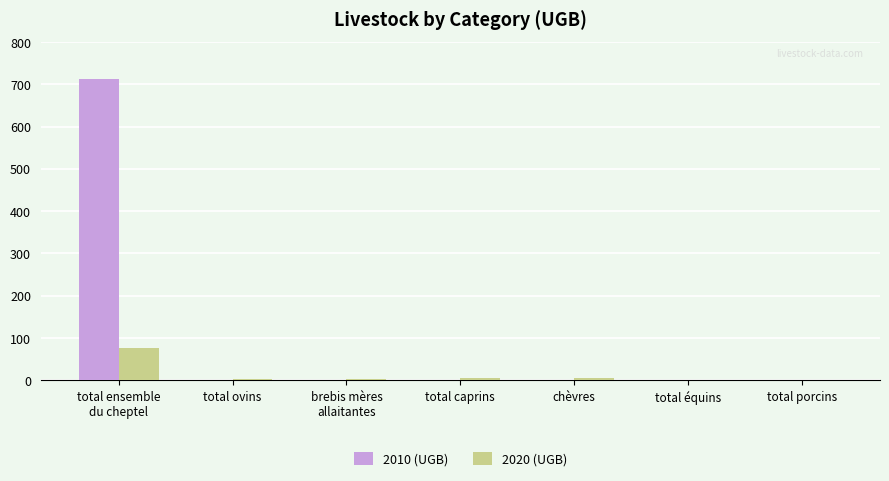

True or false: 2010 (UGB) has a value of 0.0 at chèvres.

True